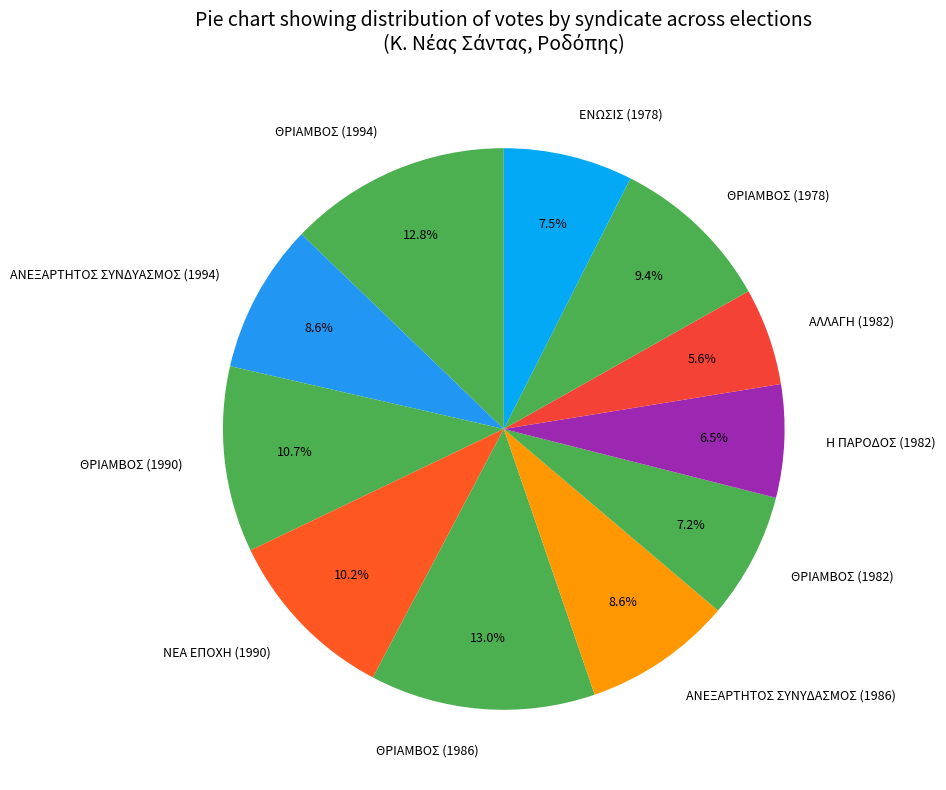

Is there a majority slice in this chart?

No